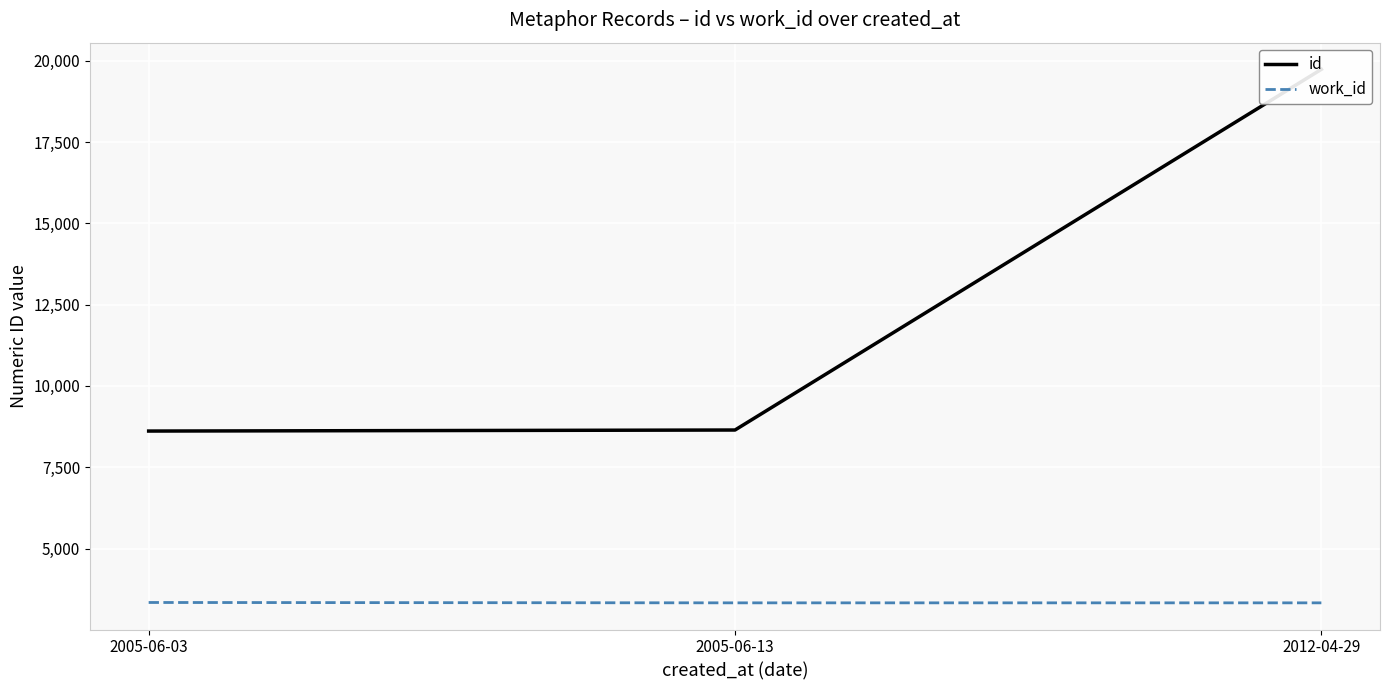

What value does the id series have at 2005-06-03?

8612